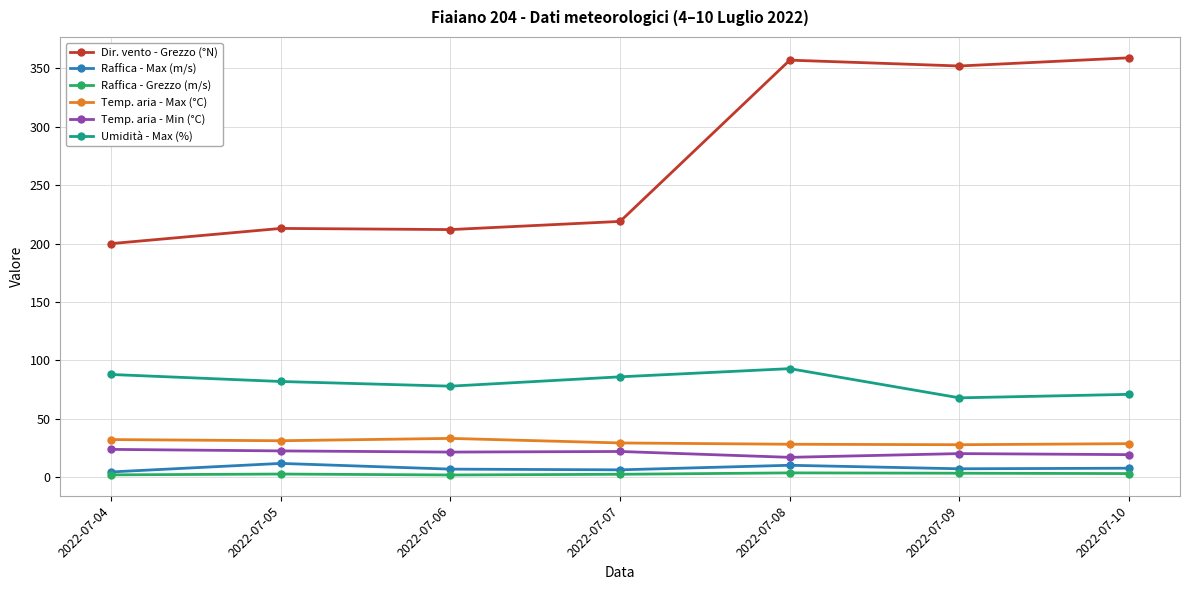

How many lines are shown in the chart?

6